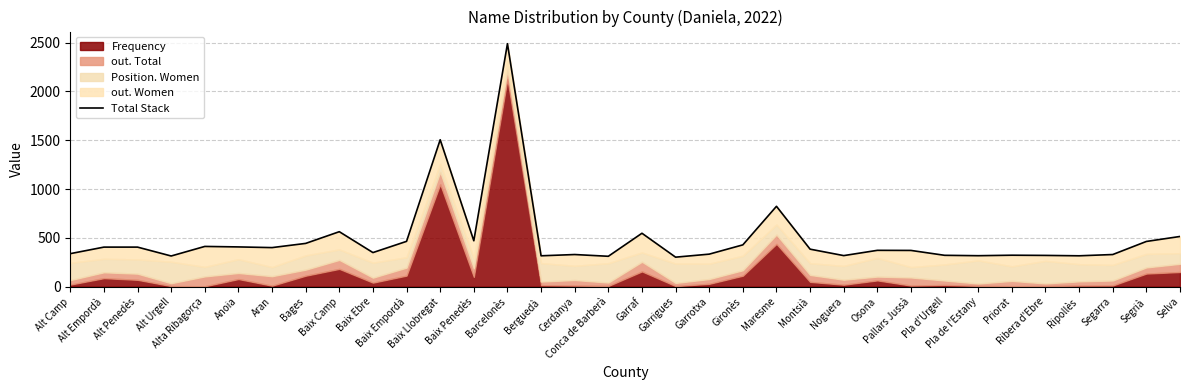

Which has a higher value, Garrotxa or Segrià?

Segrià